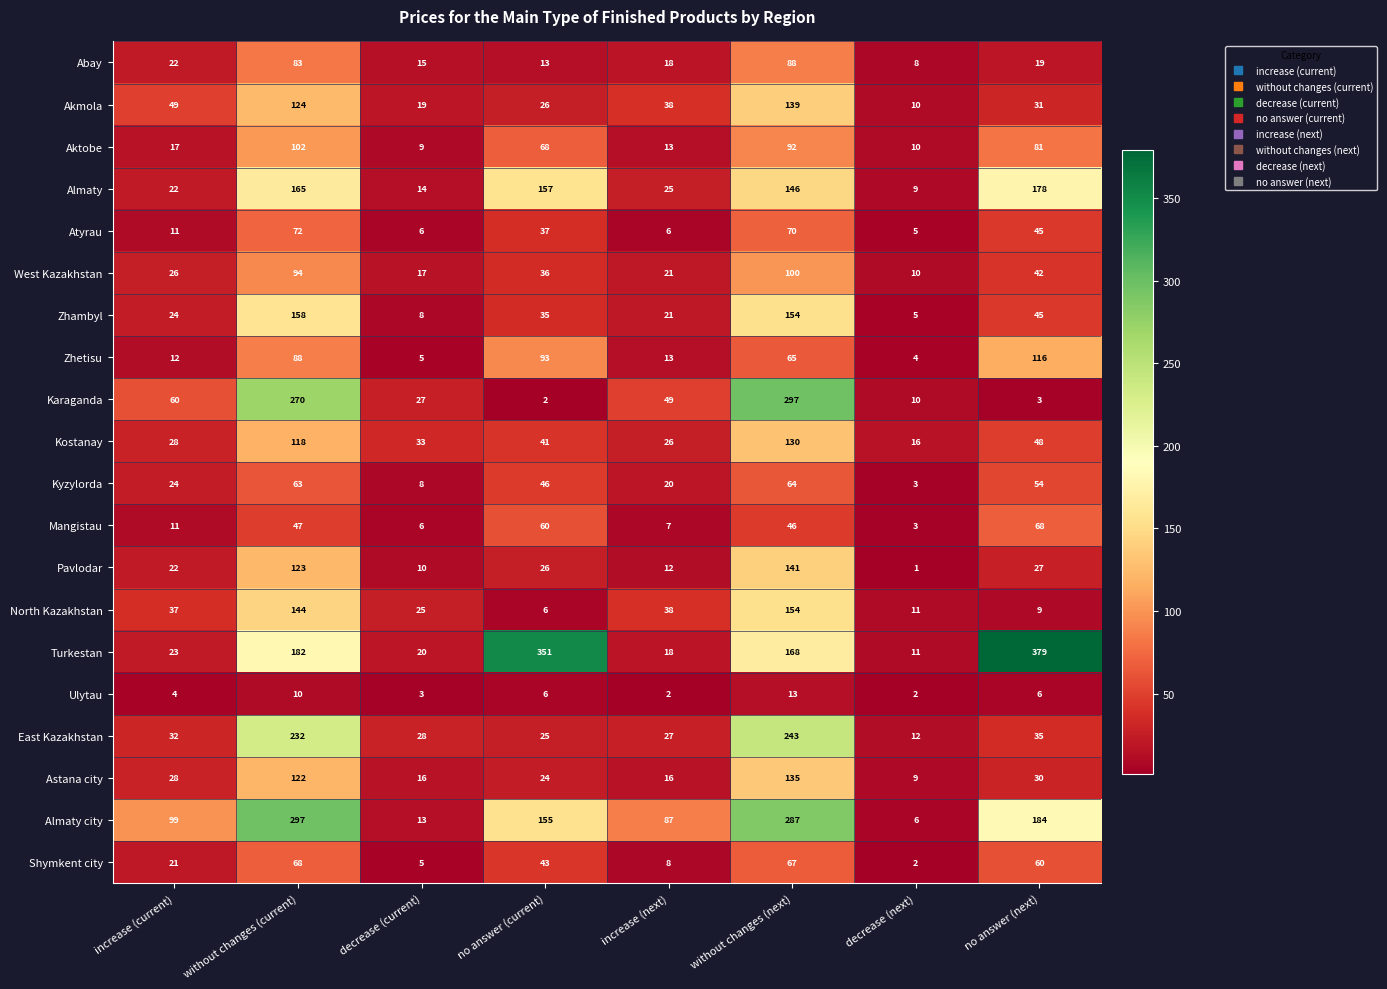

What is the difference between the maximum and minimum values in the Aktobe series?

93